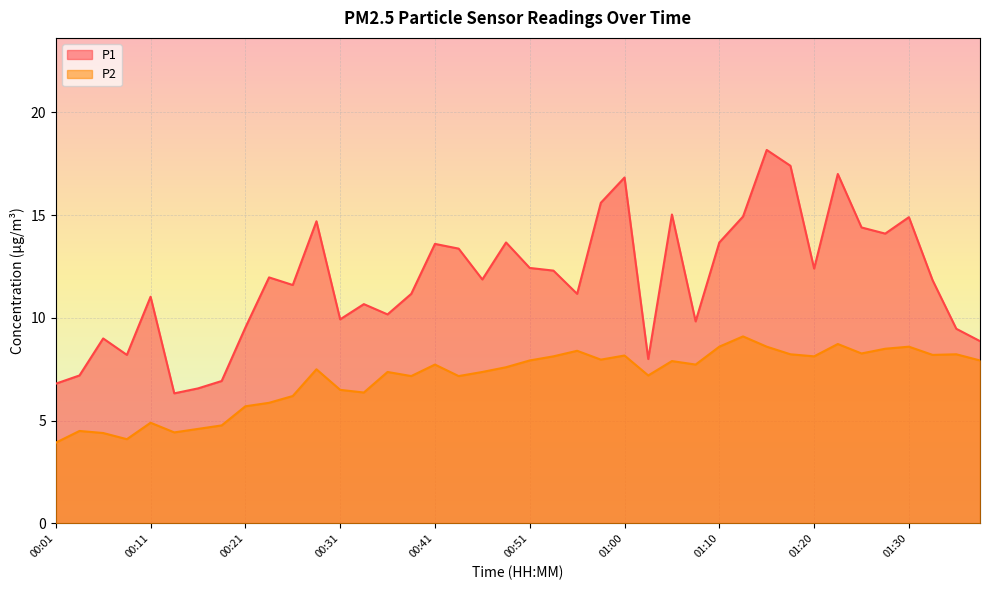

Where is P2 nearest to the value 6?

00:23